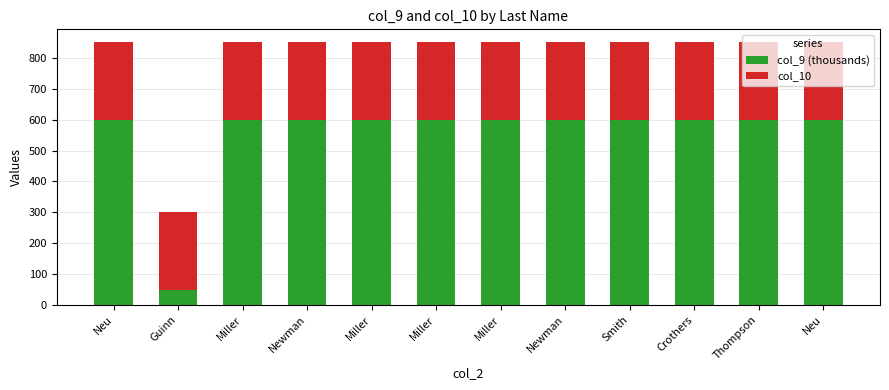

Is it true that col_10 equals 113 at Newman?

False